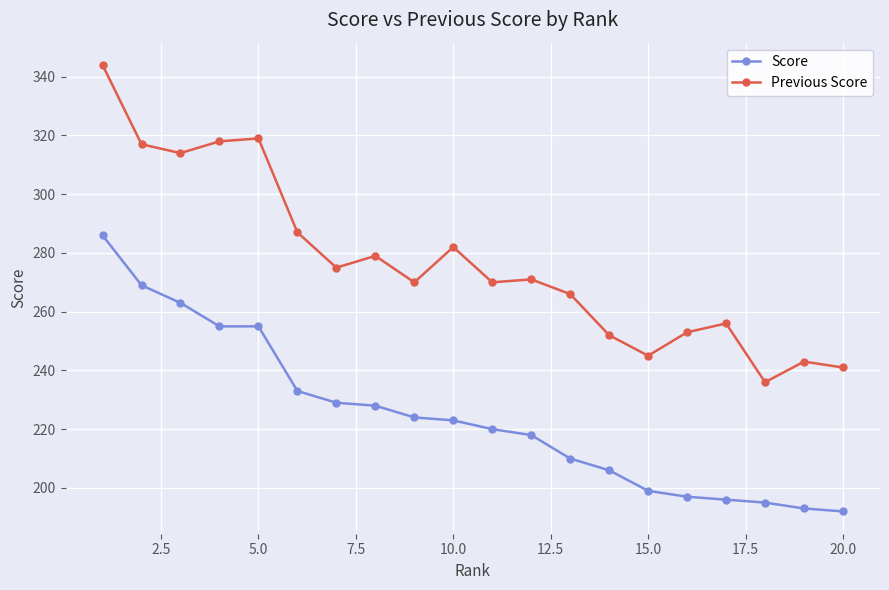

True or false: Previous Score and Score intersect in this chart.

False